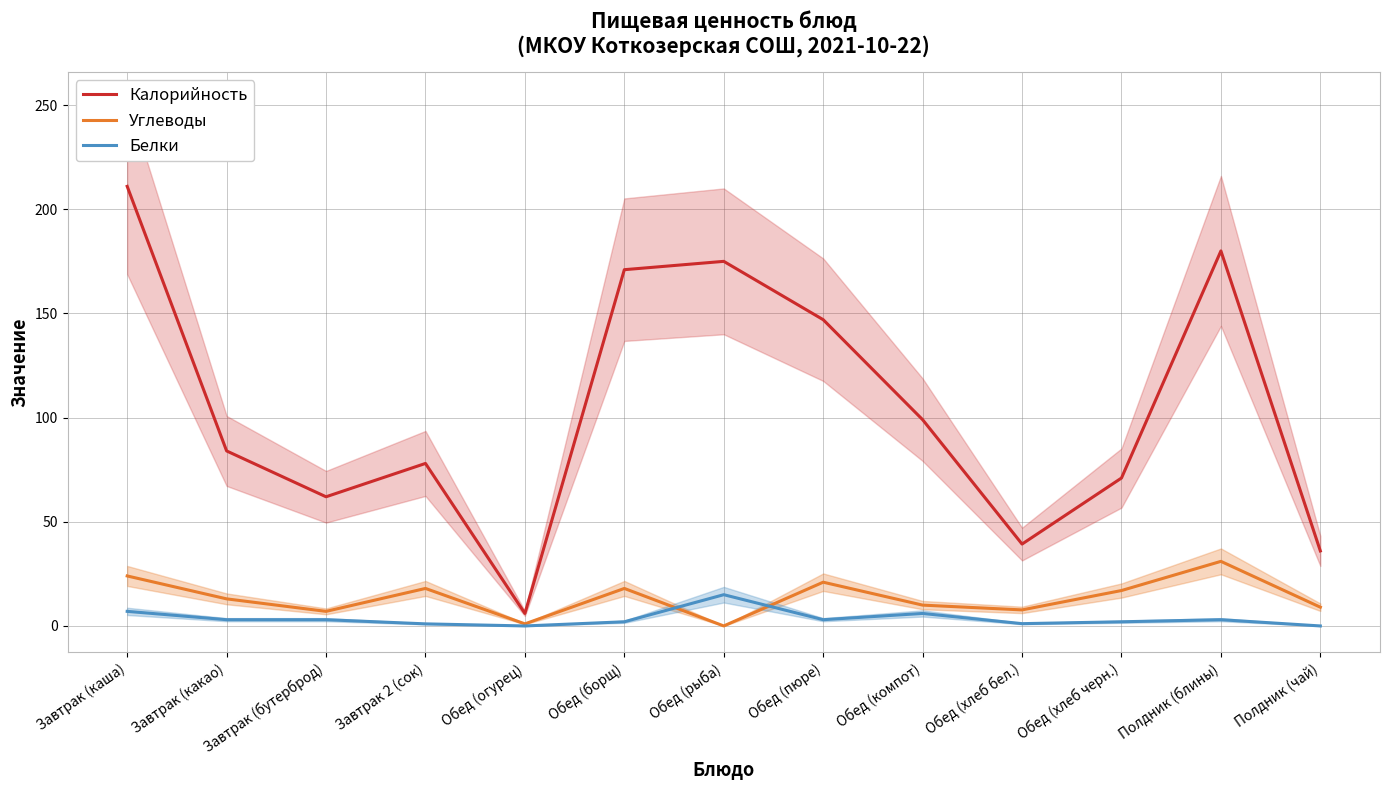

At which label does Белки first exceed 3?

Завтрак (каша)